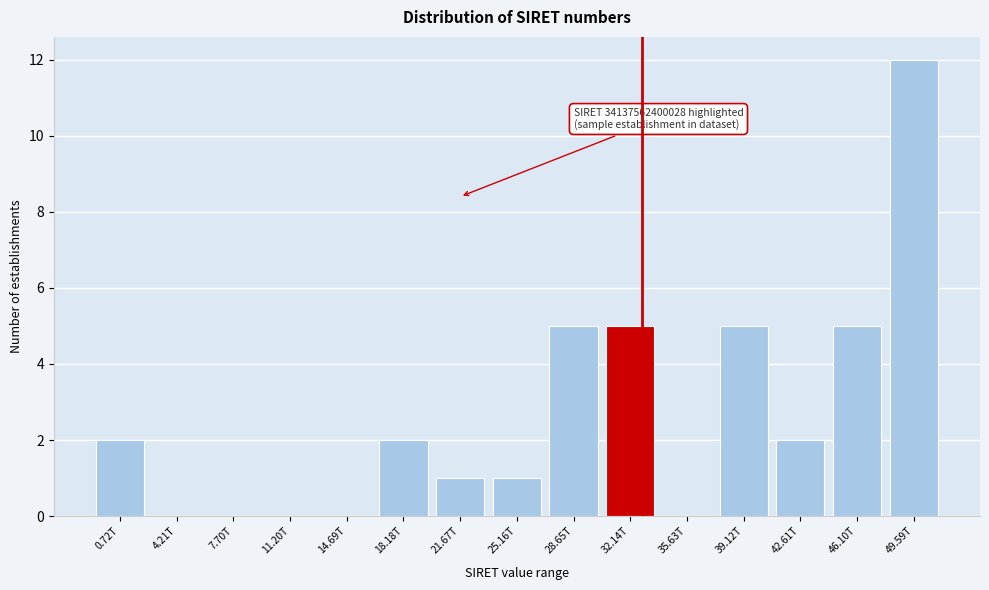

Reading left to right, transcribe all the data shown in this chart.

0.72T=2	4.21T=0	7.70T=0	11.20T=0	14.69T=0	18.18T=2	21.67T=1	25.16T=1	28.65T=5	32.14T=5	35.63T=0	39.12T=5	42.61T=2	46.10T=5	49.59T=12